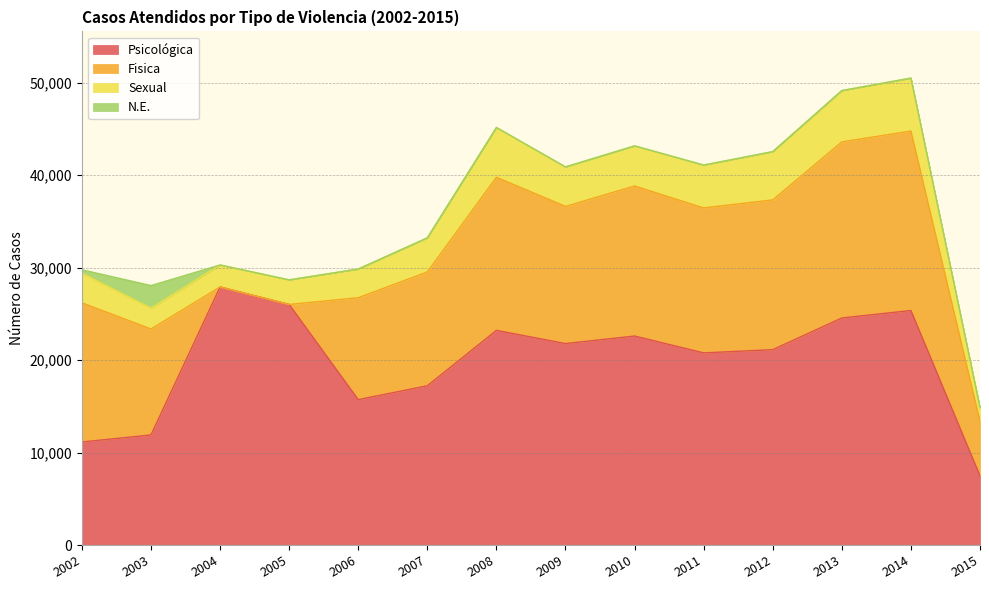

Reading left to right, list all the values displayed in this chart.

Psicológica: 11140	11904	27902	26011	15719	17220	23210	21782	22598	20776	21124	24549	25357	7481
Fisica: 15048	11455	0	0	11021	12304	16555	14831	16225	15672	16191	19039	19401	5884
Sexual: 3194	2254	2378	2656	3104	3688	5379	4269	4336	4636	5222	5550	5727	1497
N.E.: 377	2440	0	4	0	0	0	0	0	0	0	0	0	0